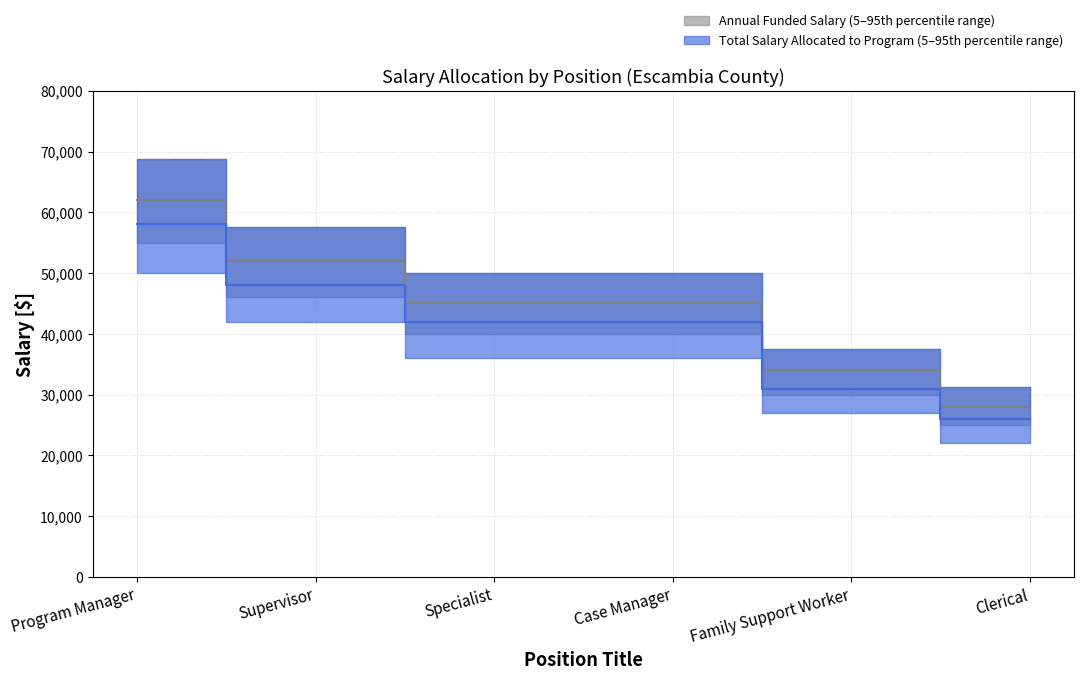

True or false: Annual Funded Salary has more than 1 interior local peaks.

False